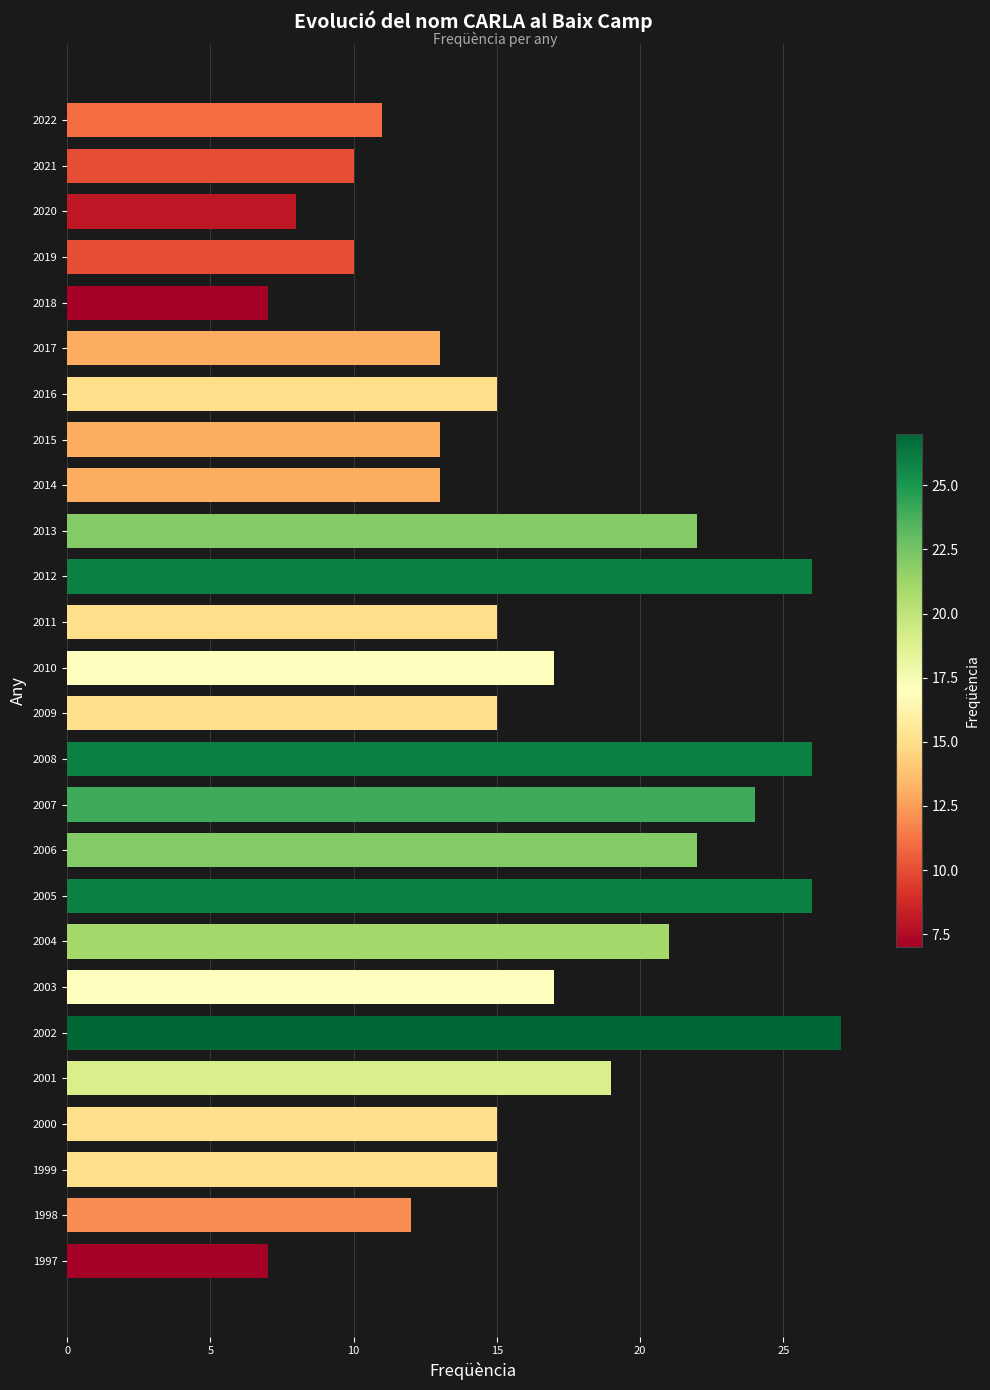

What is the smallest value displayed?

7